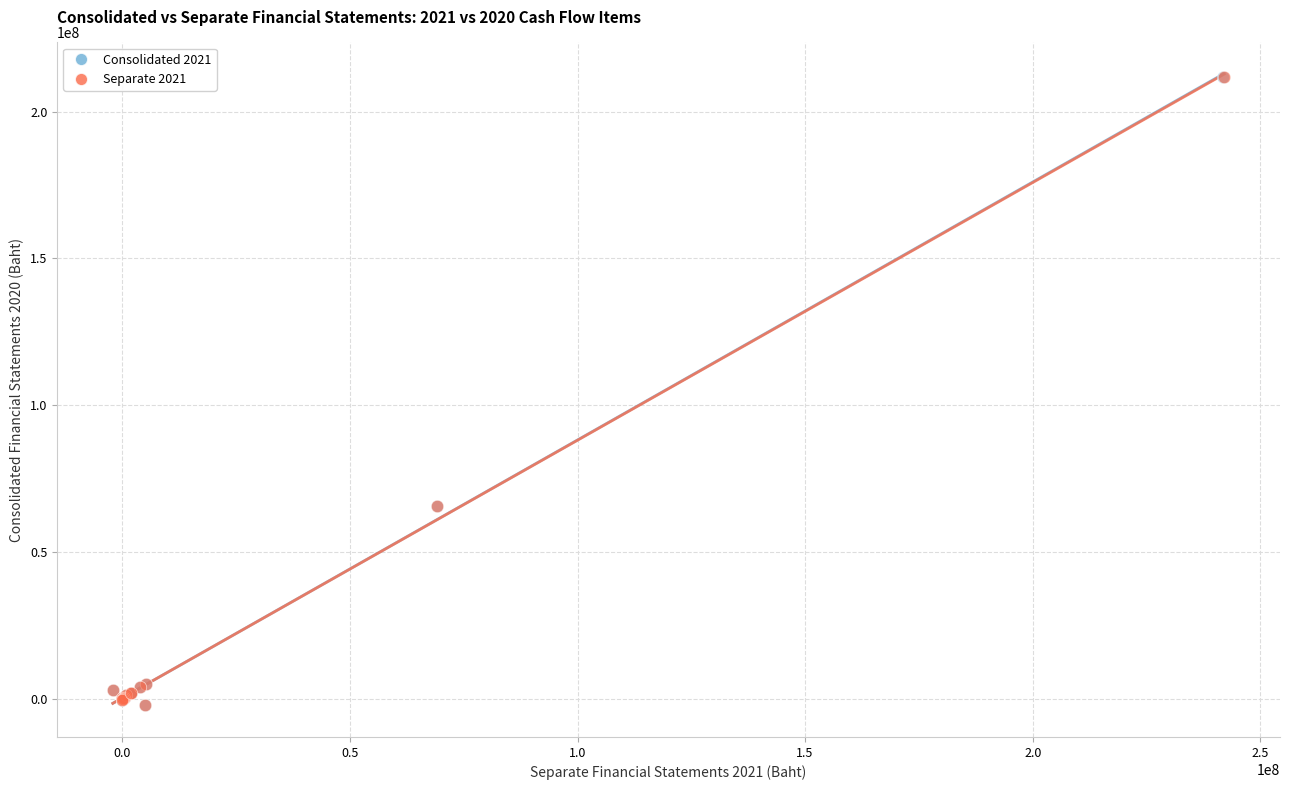

What are all the series names shown in the legend?

Consolidated 2021, Separate 2021